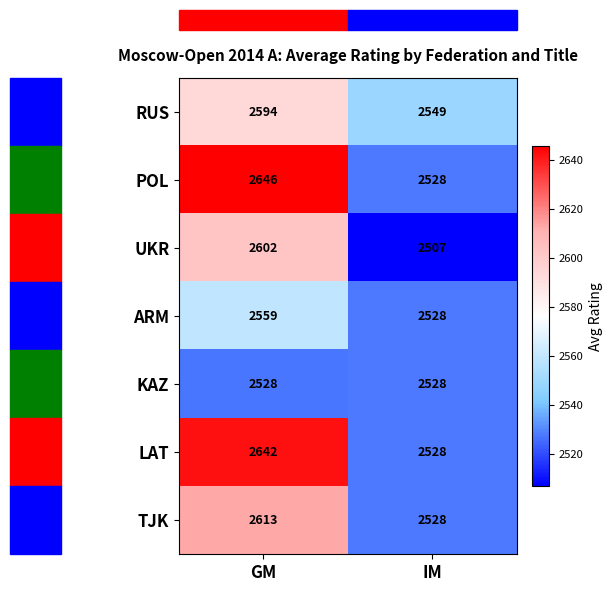

The KAZ series shows 2528 at GM. True or false?

True